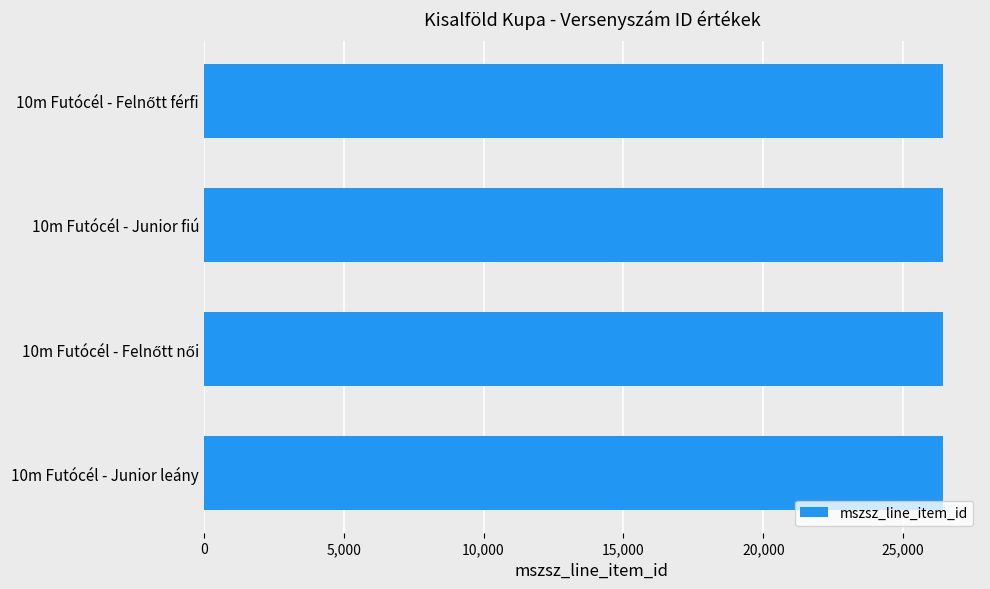

What is the label of the 1st bar from the bottom?

10m Futócél - Junior leány